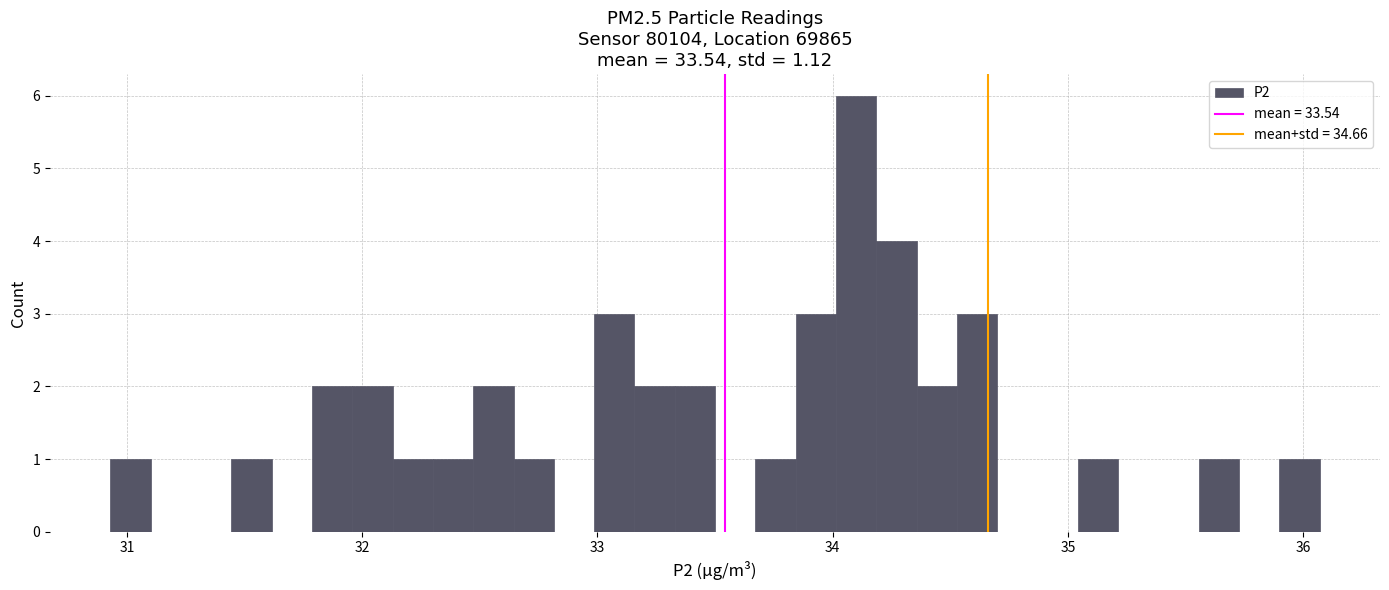

Around what value on the x-axis is the tallest bar? Give the approximate position of its centre, as read against the axis.

34.1